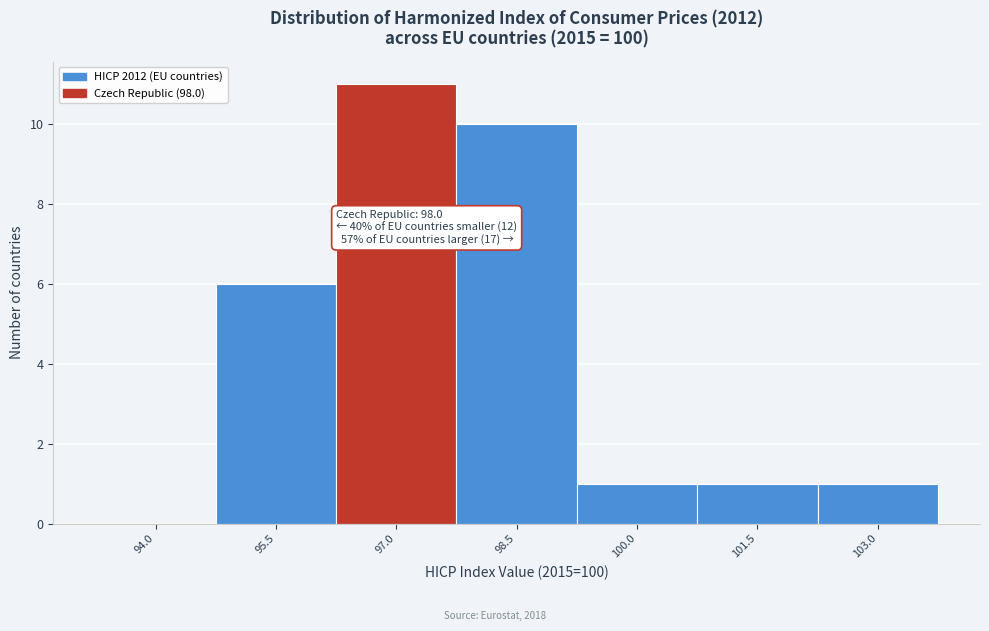

Reading right to left, extract all data points from this chart.

103.0=1	101.5=1	100.0=1	98.5=10	97.0=11	95.5=6	94.0=0